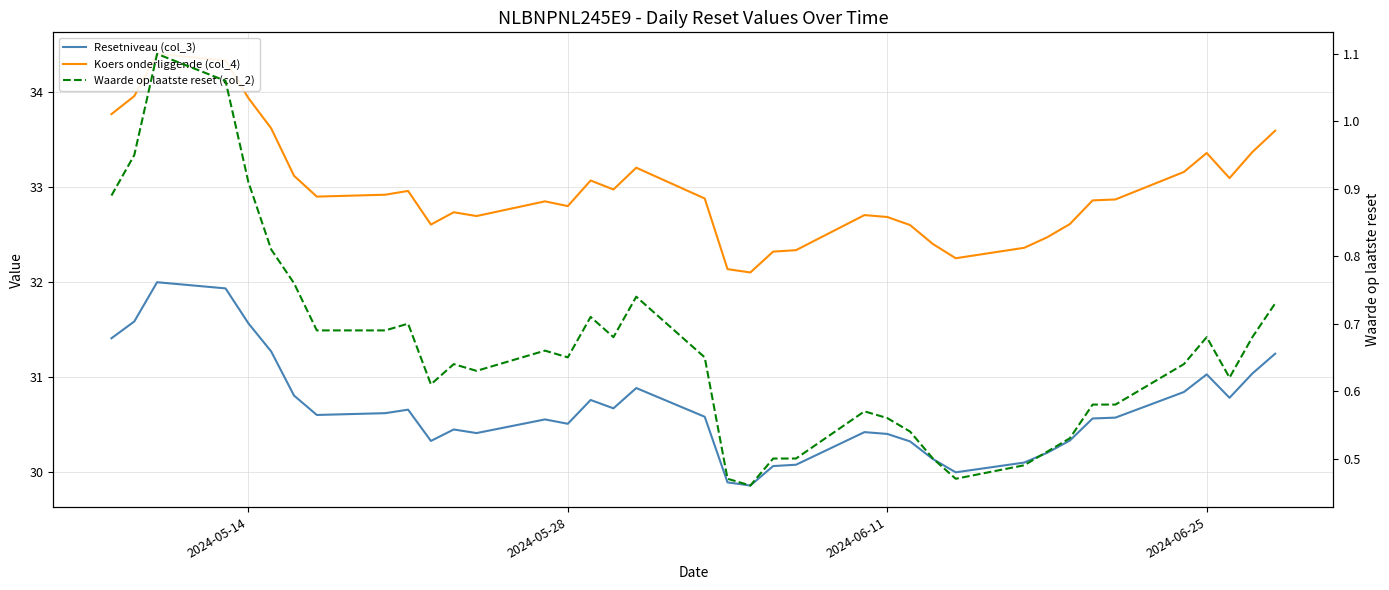

What is the sum of all Resetniveau (col_3) values?

1165.3